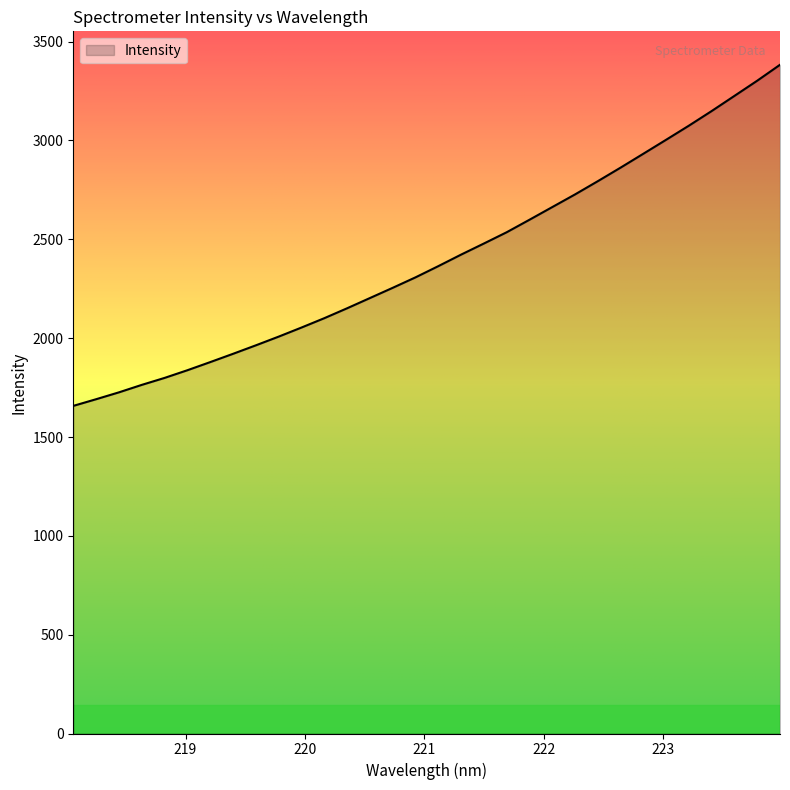

What is the difference between the maximum and minimum values?

1725.7